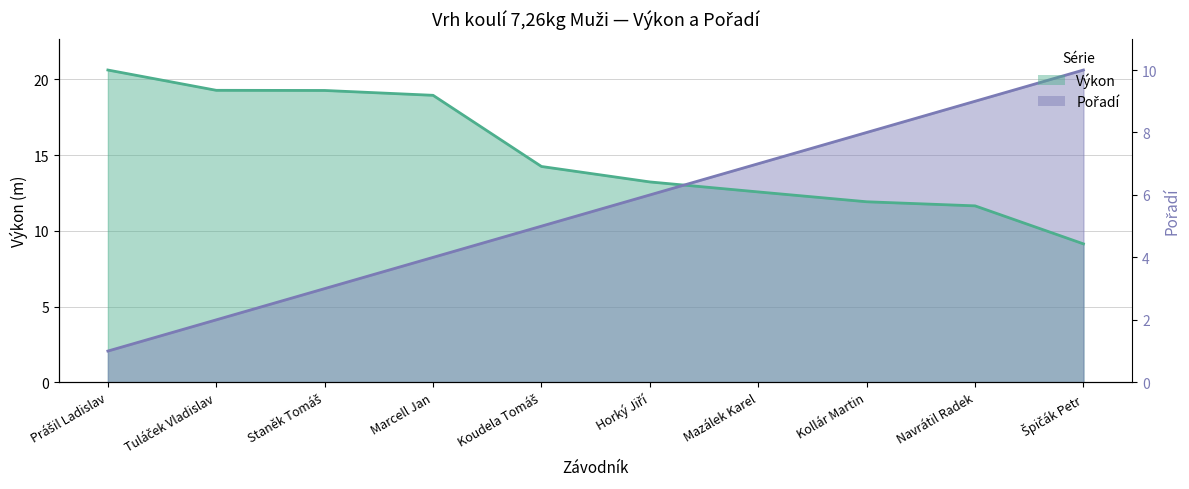

Which category has the highest value across all series?

Špičák Petr